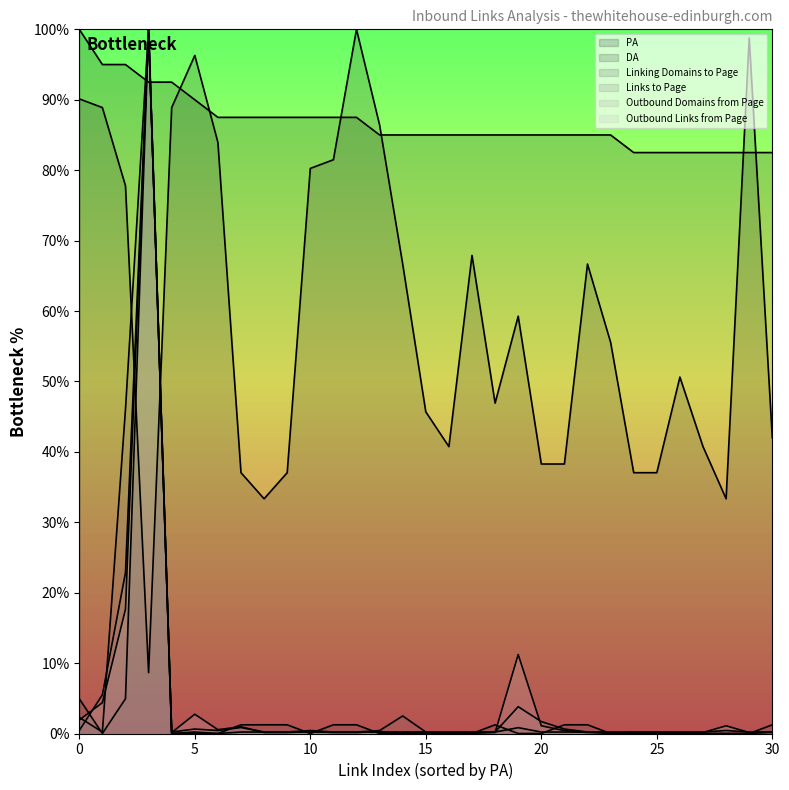

Reading left to right, what are all the values shown in this chart?

PA: 100.0	95.0	95.0	92.5	92.5	90.0	87.5	87.5	87.5	87.5	87.5	87.5	87.5	85.0	85.0	85.0	85.0	85.0	85.0	85.0	85.0	85.0	85.0	85.0	82.5	82.5	82.5	82.5	82.5	82.5	82.5
DA: 90.1	88.9	77.8	8.6	88.9	96.3	84.0	37.0	33.3	37.0	80.2	81.5	100.0	86.4	66.7	45.7	40.7	67.9	46.9	59.3	38.3	38.3	66.7	55.6	37.0	37.0	50.6	40.7	33.3	98.8	42.0
Linking Domains to Page: 4.9	0.0	4.9	100.0	0.0	0.0	0.0	1.2	1.2	1.2	0.0	1.2	1.2	0.0	0.0	0.0	0.0	0.0	1.2	0.0	0.0	1.2	1.2	0.0	0.0	0.0	0.0	0.0	0.0	0.0	1.2
Links to Page: 2.3	0.2	46.1	100.0	0.0	0.2	0.0	0.2	0.2	0.2	0.2	0.2	0.2	0.4	2.5	0.2	0.0	0.0	0.2	0.8	0.2	0.2	0.2	0.0	0.2	0.2	0.0	0.0	0.0	0.0	0.2
Outbound Domains from Page: 0.4	5.5	22.8	100.0	0.2	0.6	0.4	0.8	0.2	0.2	0.4	0.2	0.2	0.2	0.2	0.2	0.2	0.2	0.2	3.8	1.7	0.6	0.2	0.2	0.2	0.2	0.2	0.2	0.4	0.2	0.2
Outbound Links from Page: 1.9	4.4	17.6	100.0	0.1	2.7	0.5	1.0	0.1	0.1	0.3	0.1	0.1	0.3	0.1	0.1	0.1	0.1	0.1	11.2	1.1	0.4	0.1	0.1	0.1	0.1	0.1	0.1	1.1	0.1	0.1